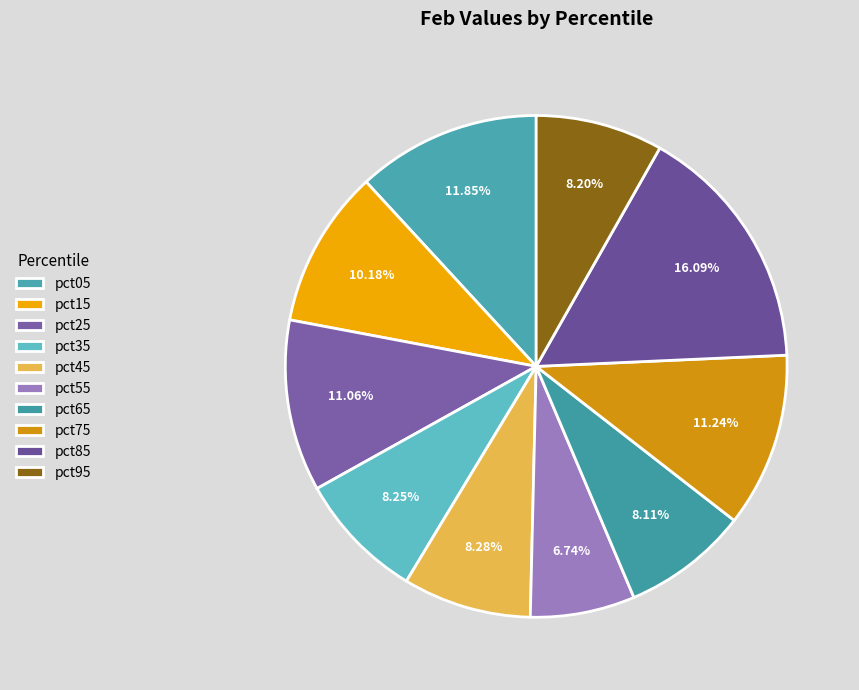

Which slice is the smallest?

pct55